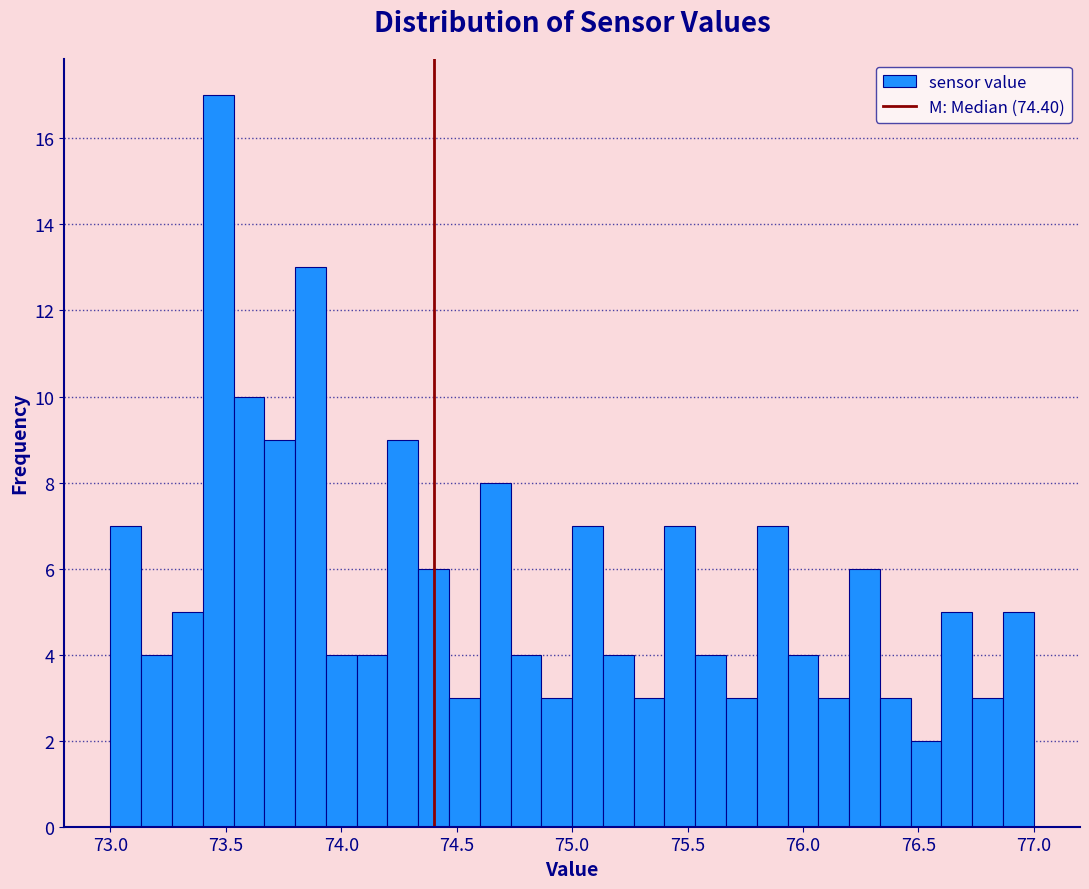

Read against the x-axis, roughly where is the centre of the tallest bar?

73.45